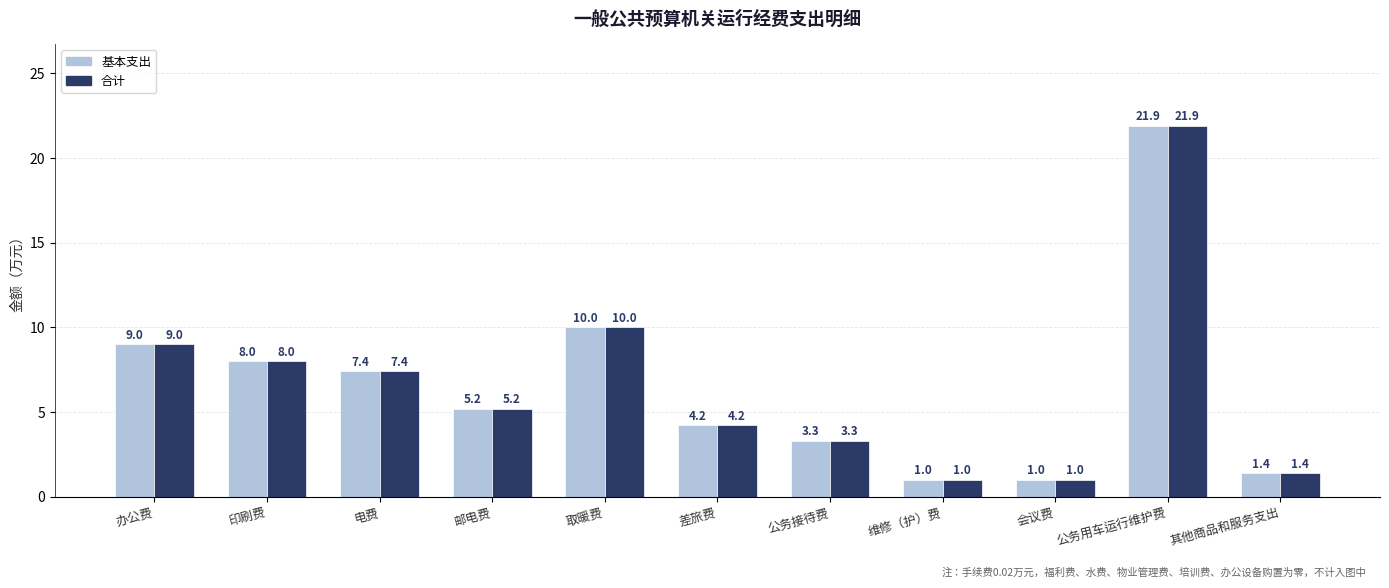

Reading left to right, extract all data points from this chart.

基本支出: 办公费=9.0	印刷费=8.0	电费=7.4	邮电费=5.2	取暖费=10.0	差旅费=4.2	公务接待费=3.3	维修（护）费=1.0	会议费=1.0	公务用车运行维护费=21.9	其他商品和服务支出=1.4
合计: 办公费=9.0	印刷费=8.0	电费=7.4	邮电费=5.2	取暖费=10.0	差旅费=4.2	公务接待费=3.3	维修（护）费=1.0	会议费=1.0	公务用车运行维护费=21.9	其他商品和服务支出=1.4